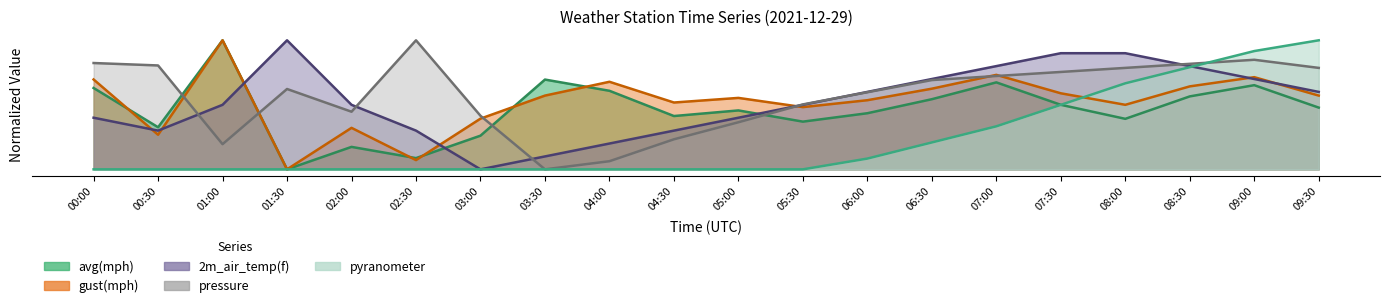

Where is gust(mph) nearest to the value 0?

01:30